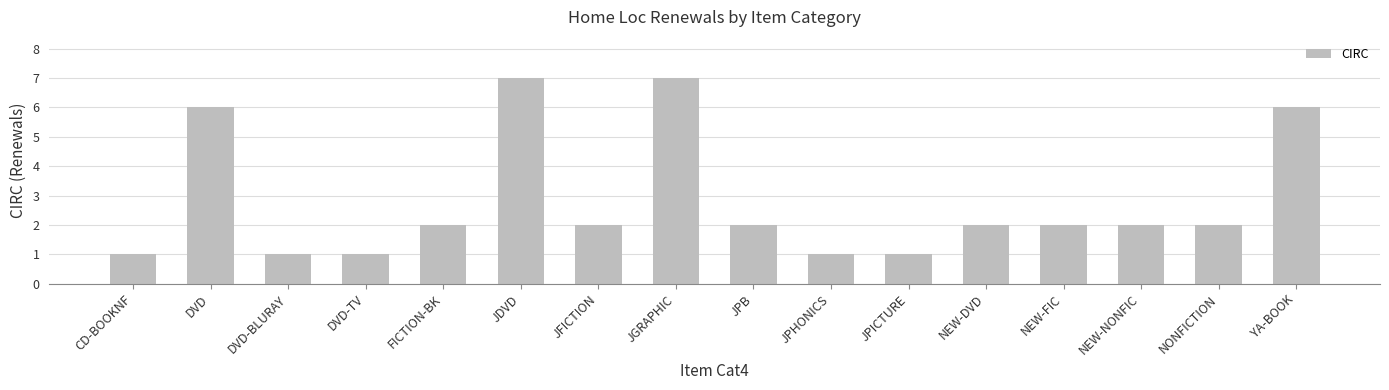

How many values are between 1 and 6?

14